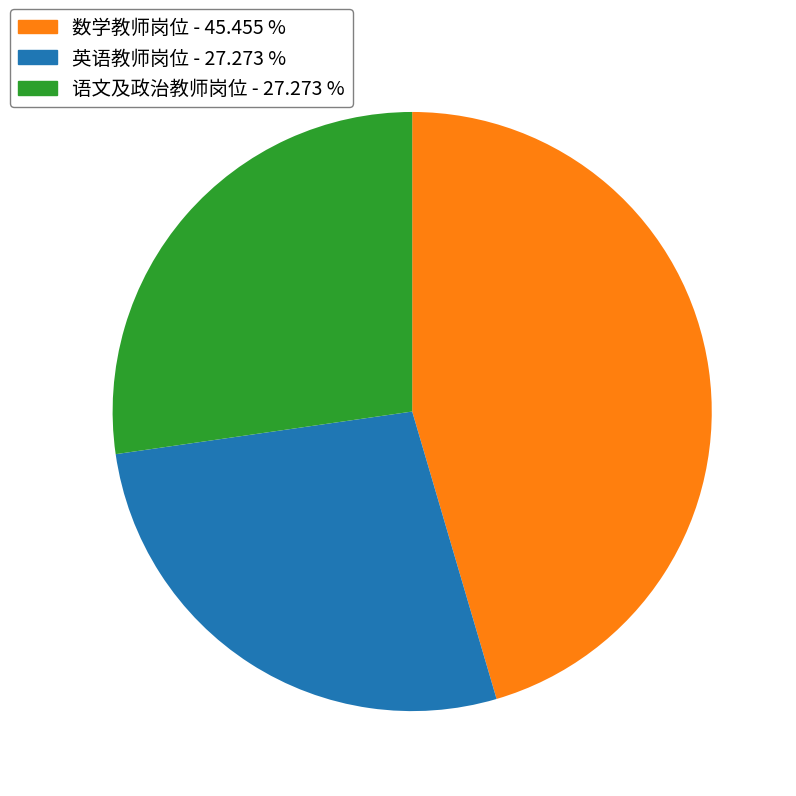

Is there a majority slice in this chart?

No